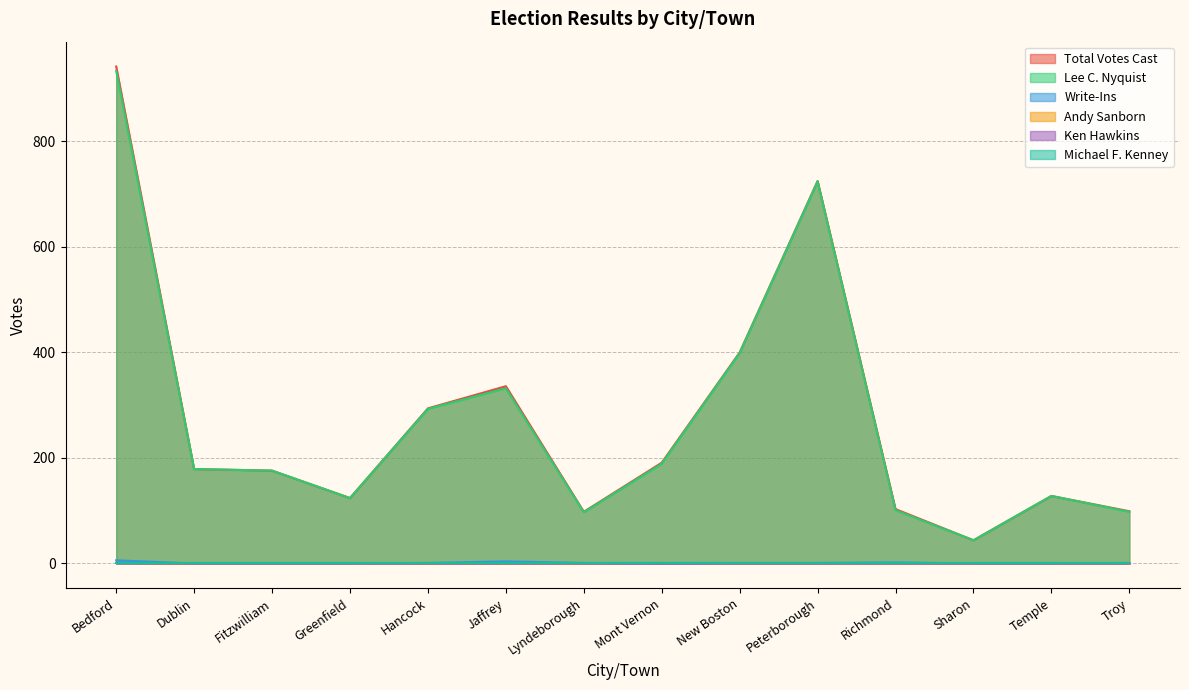

Reading left to right, transcribe all the data shown in this chart.

Total Votes Cast: Bedford=942	Dublin=179	Fitzwilliam=176	Greenfield=124	Hancock=294	Jaffrey=336	Lyndeborough=98	Mont Vernon=191	New Boston=400	Peterborough=725	Richmond=103	Sharon=44	Temple=128	Troy=99
Lee C. Nyquist: Bedford=934	Dublin=179	Fitzwilliam=176	Greenfield=124	Hancock=293	Jaffrey=332	Lyndeborough=97	Mont Vernon=189	New Boston=399	Peterborough=724	Richmond=101	Sharon=44	Temple=128	Troy=98
Write-Ins: Bedford=6	Dublin=0	Fitzwilliam=0	Greenfield=0	Hancock=1	Jaffrey=4	Lyndeborough=1	Mont Vernon=1	New Boston=1	Peterborough=1	Richmond=2	Sharon=0	Temple=0	Troy=1
Andy Sanborn: Bedford=1	Dublin=0	Fitzwilliam=0	Greenfield=0	Hancock=0	Jaffrey=0	Lyndeborough=0	Mont Vernon=1	New Boston=0	Peterborough=0	Richmond=0	Sharon=0	Temple=0	Troy=0
Ken Hawkins: Bedford=1	Dublin=0	Fitzwilliam=0	Greenfield=0	Hancock=0	Jaffrey=0	Lyndeborough=0	Mont Vernon=0	New Boston=0	Peterborough=0	Richmond=0	Sharon=0	Temple=0	Troy=0